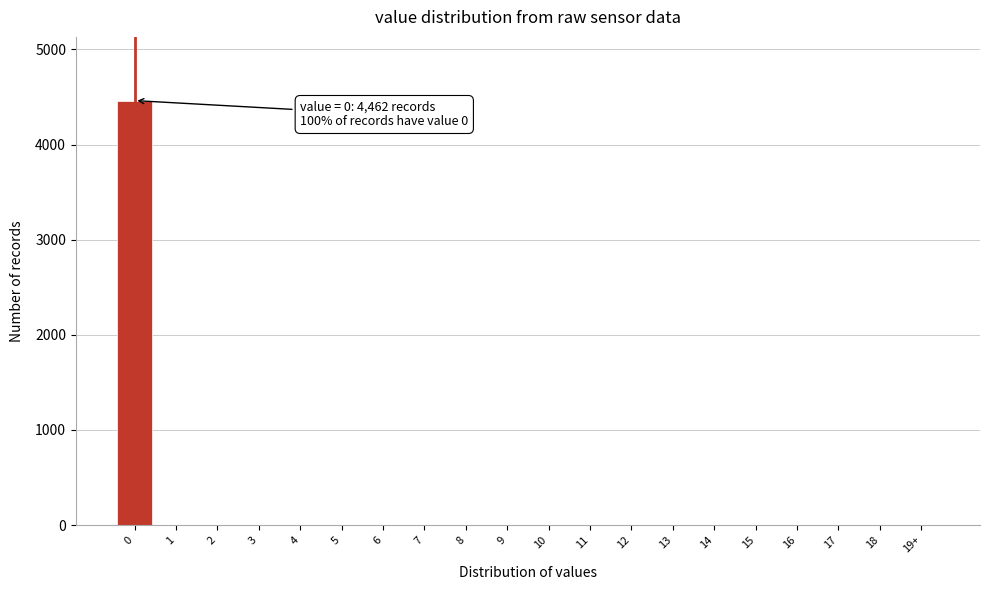

Reading left to right, what are all the values shown in this chart?

0=4462	1=0	2=0	3=0	4=0	5=0	6=0	7=0	8=0	9=0	10=0	11=0	12=0	13=0	14=0	15=0	16=0	17=0	18=0	19+=0